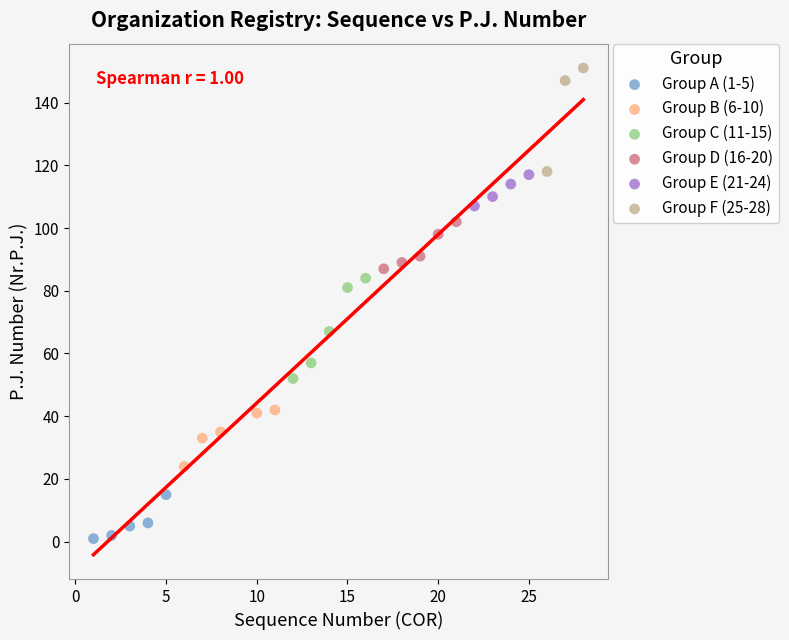

What are all the series names shown in the legend?

Group A (1-5), Group B (6-10), Group C (11-15), Group D (16-20), Group E (21-24), Group F (25-28)